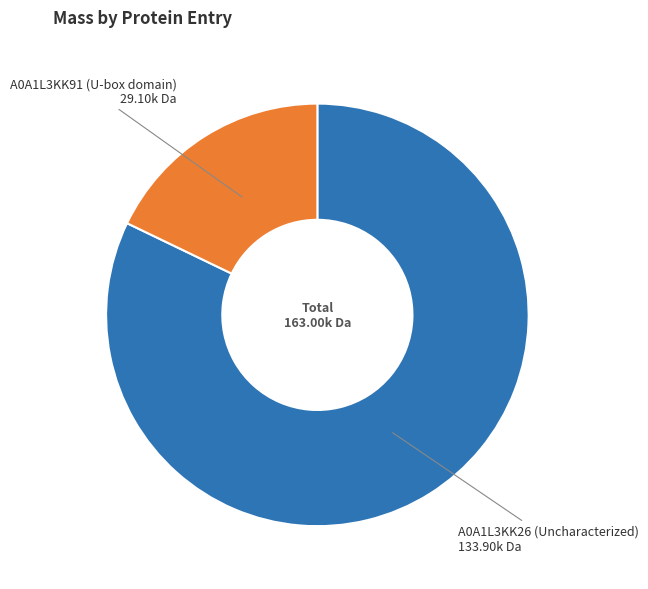

Is the sum of A0A1L3KK26 (Uncharacterized) and A0A1L3KK91 (U-box domain) greater than half?

Yes